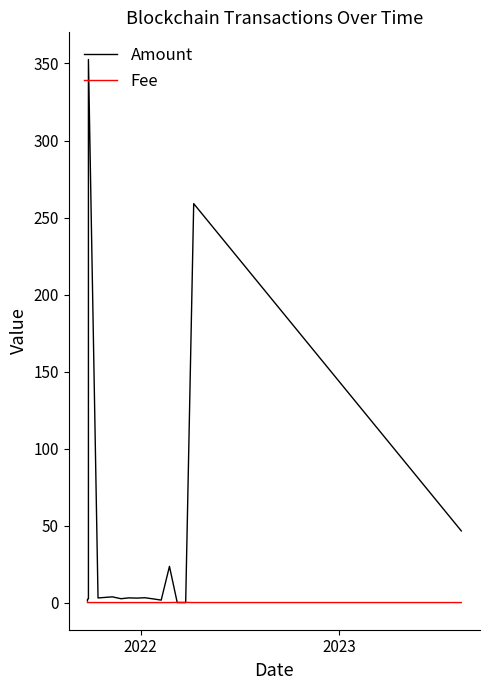

Which series has the largest total across all categories?

Amount